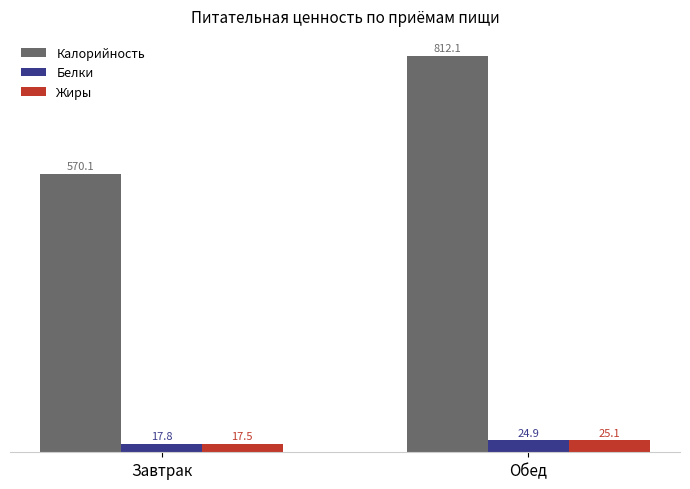

How many bars are there in each group?

3